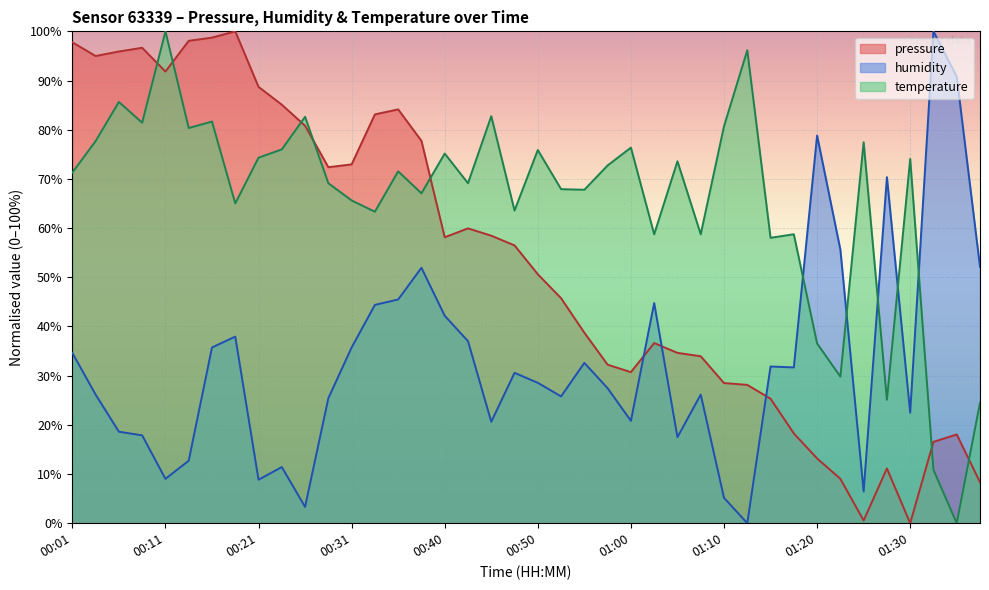

Is the value of humidity at 01:35 greater than the value of pressure at 01:05?

Yes